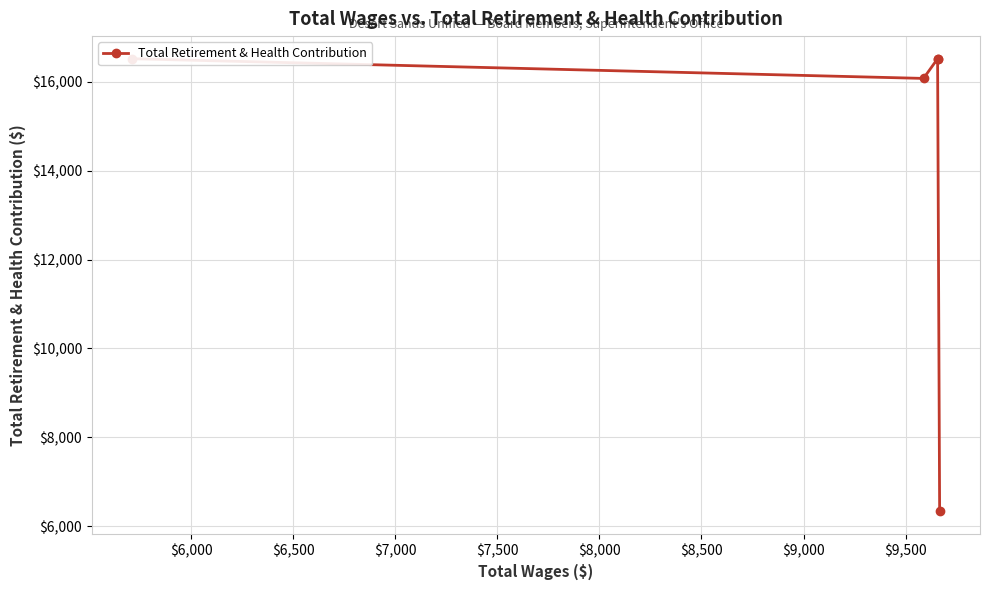

Is it true that the value at $6,500 is 16524?

True